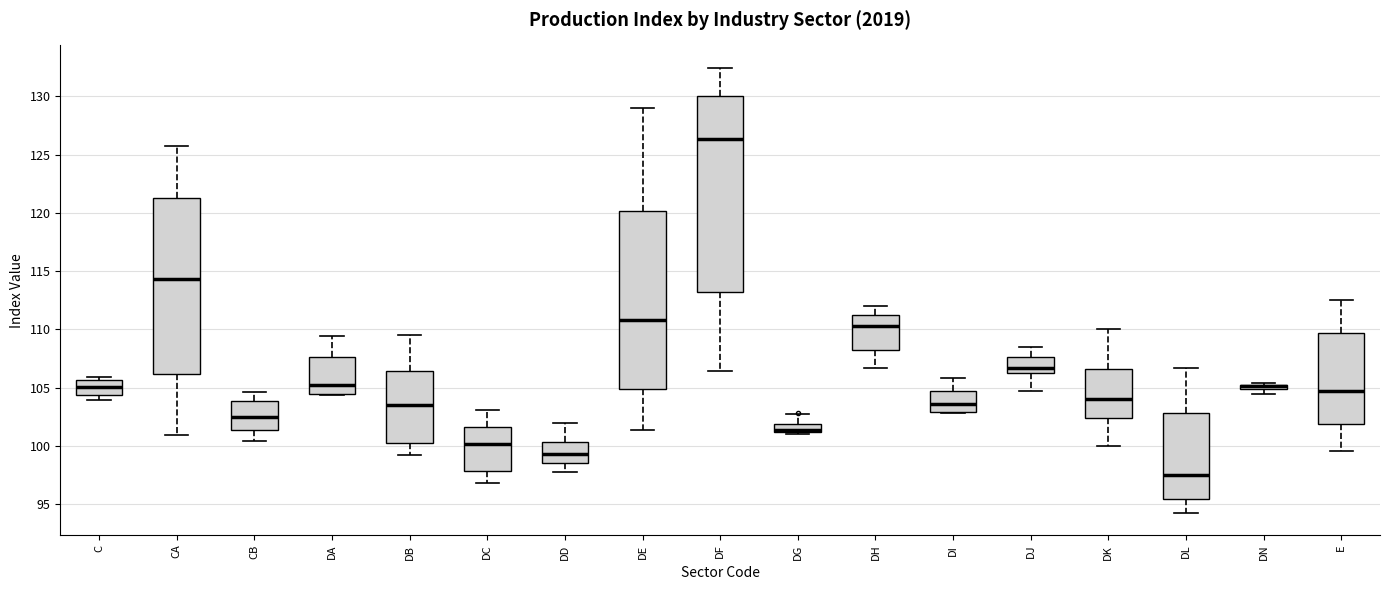

Which box is the tallest, from its lower edge to its upper edge?

DF